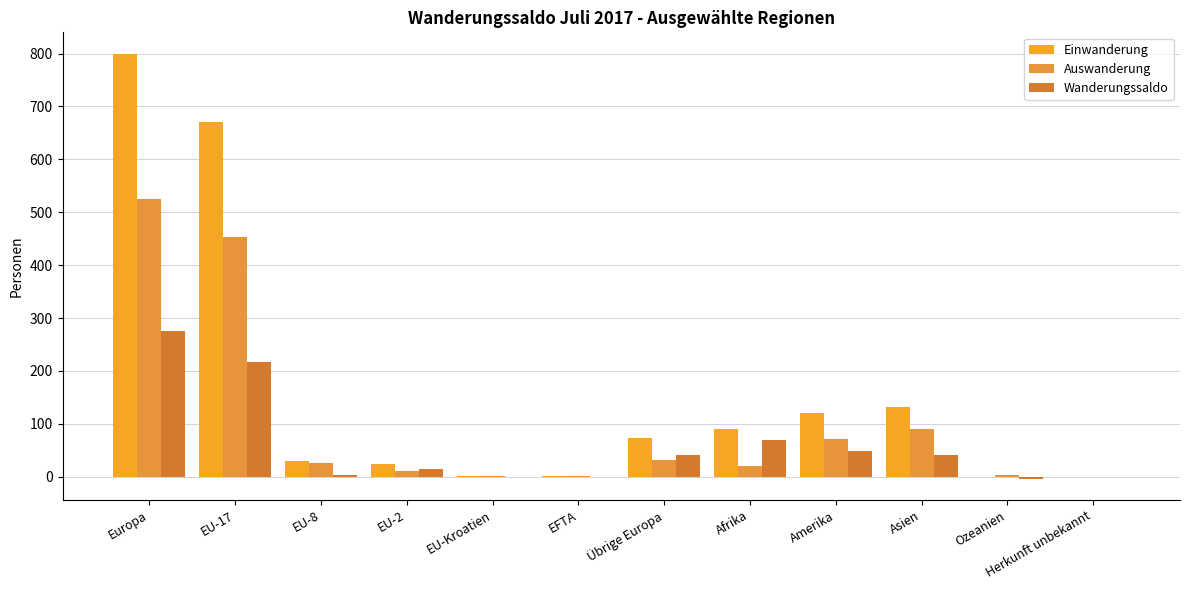

At how many categories does at least one series exceed 261?

2